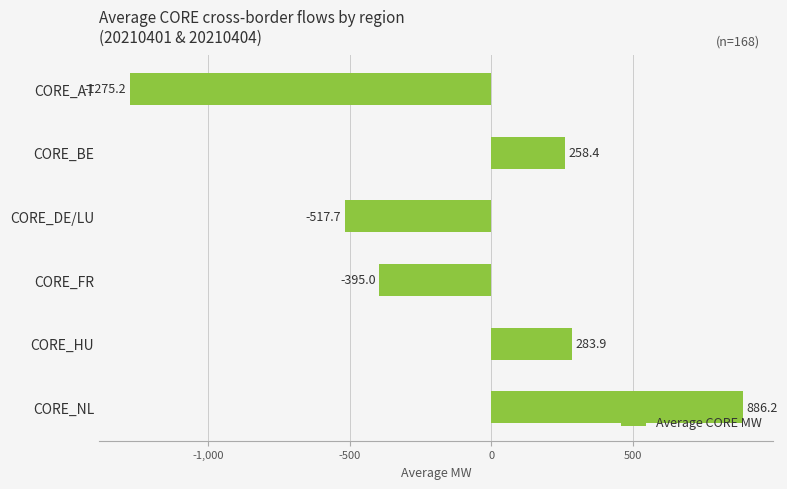

How many values exceed 258?

3